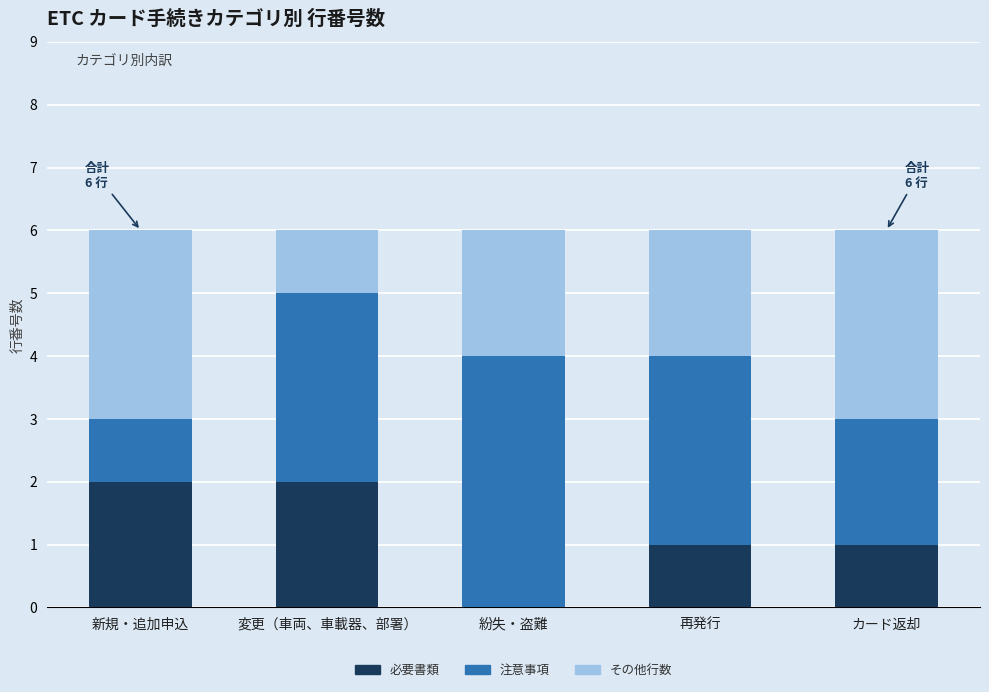

What is the total value across all series at 再発行?

6